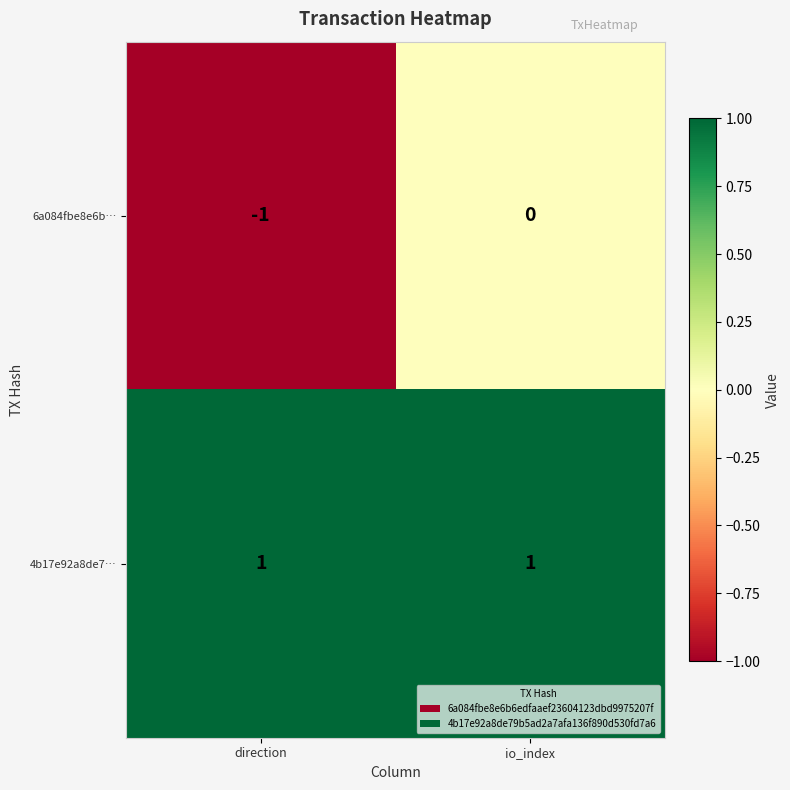

At which label does 6a084fbe8e6b… reach its peak?

io_index